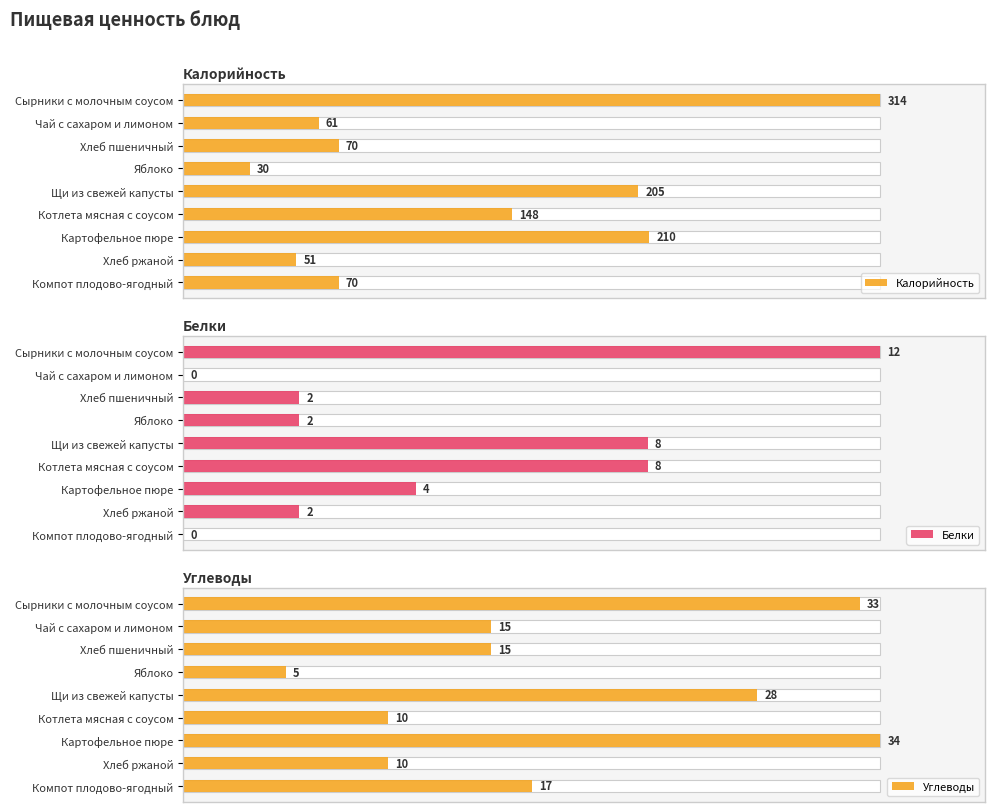

Is the value of Белки at Хлеб ржаной greater than the value of Углеводы at Картофельное пюре?

No